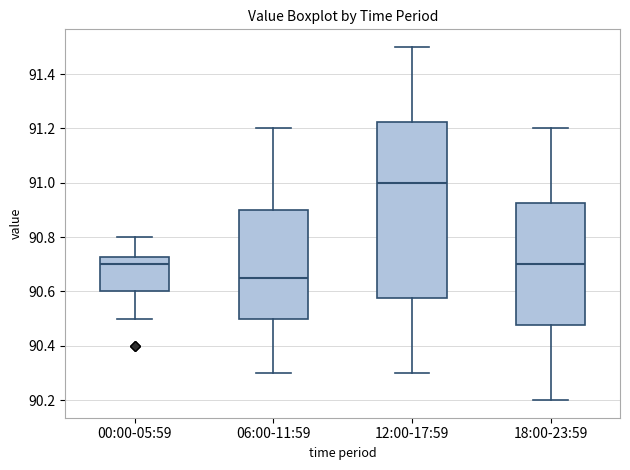

Comparing the boxes themselves (not the whiskers), which one is the tallest?

12:00-17:59